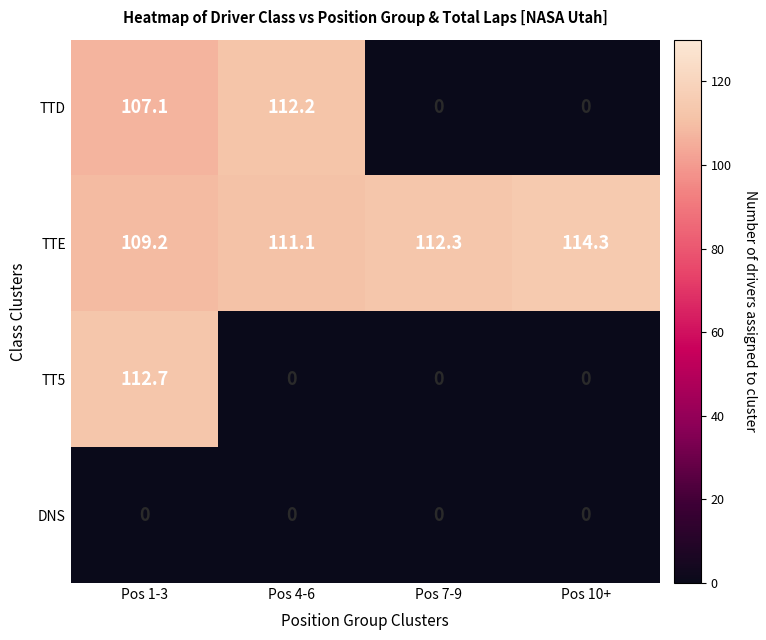

How many series are shown in this chart?

4